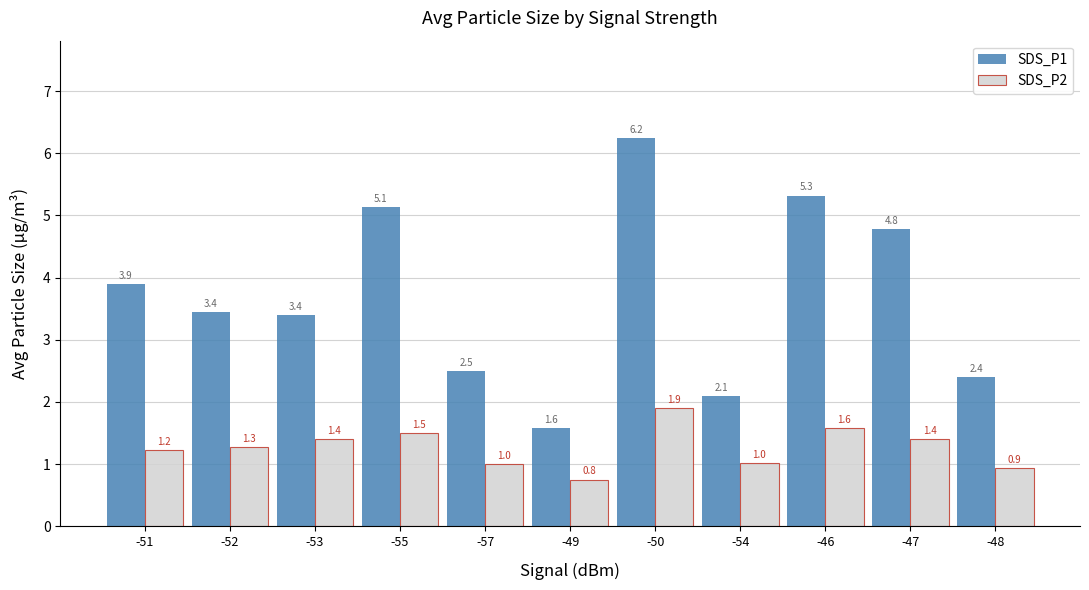

List the series in order of their peak value, highest first.

SDS_P1, SDS_P2